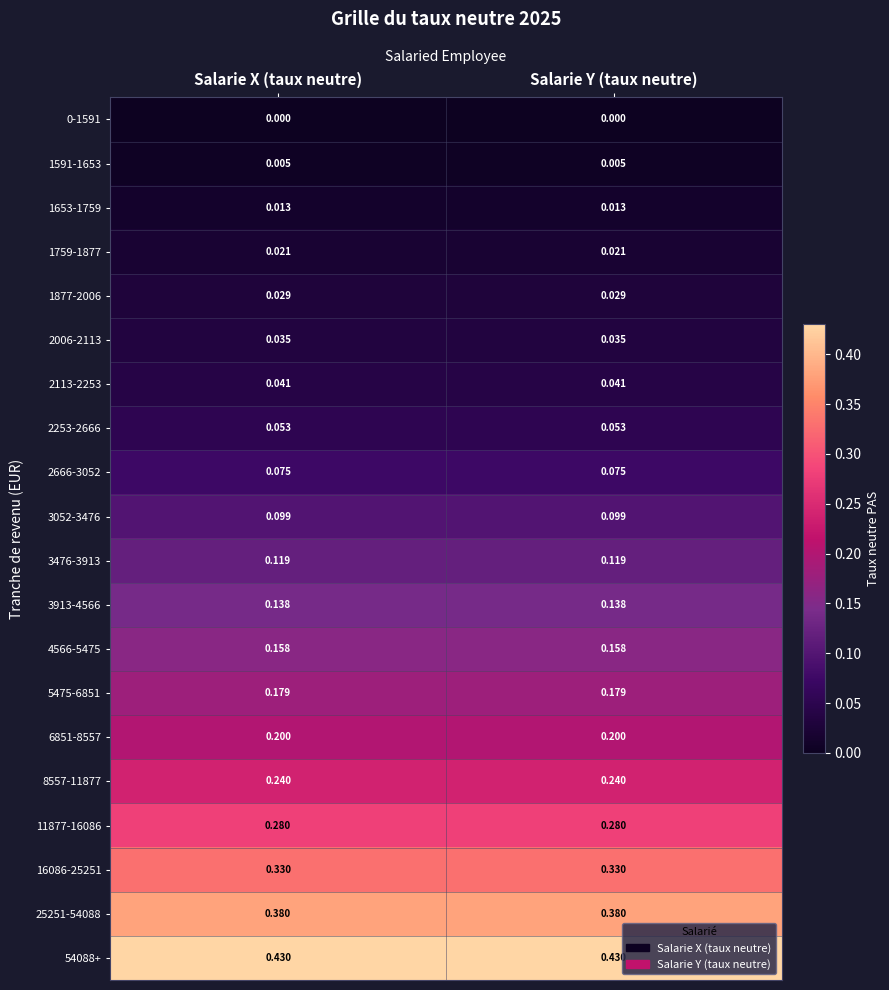

Is the value of 2006-2113 at Salarie Y (taux neutre) greater than the value of 11877-16086 at Salarie X (taux neutre)?

No